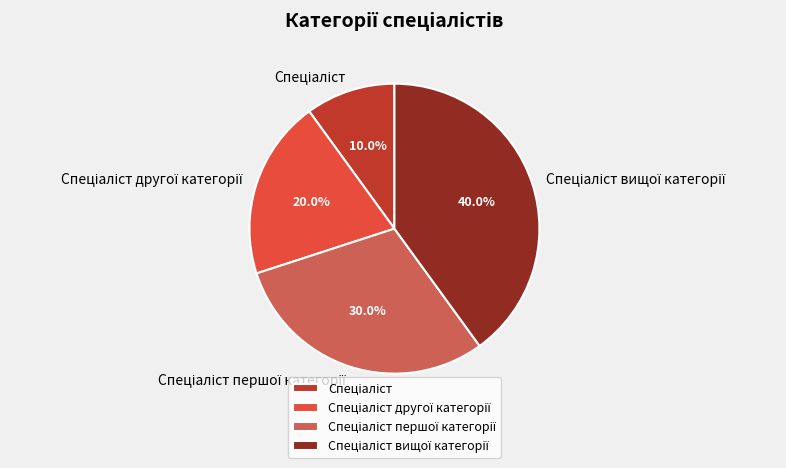

Is there a majority slice in this chart?

No